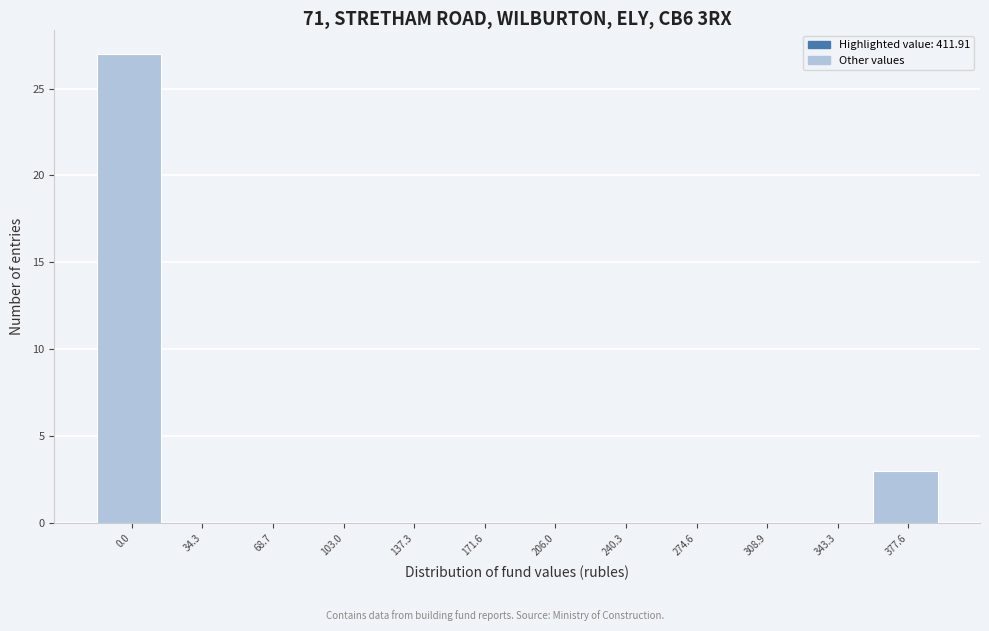

Reading left to right, list all the values displayed in this chart.

0.0=27	34.3=0	68.7=0	103.0=0	137.3=0	171.6=0	206.0=0	240.3=0	274.6=0	308.9=0	343.3=0	377.6=3